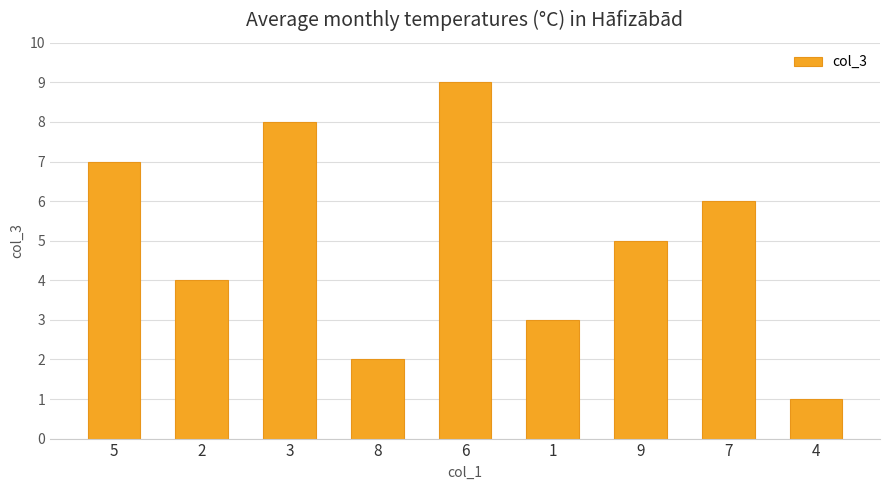

What is the value of the 6th bar from the left?

3